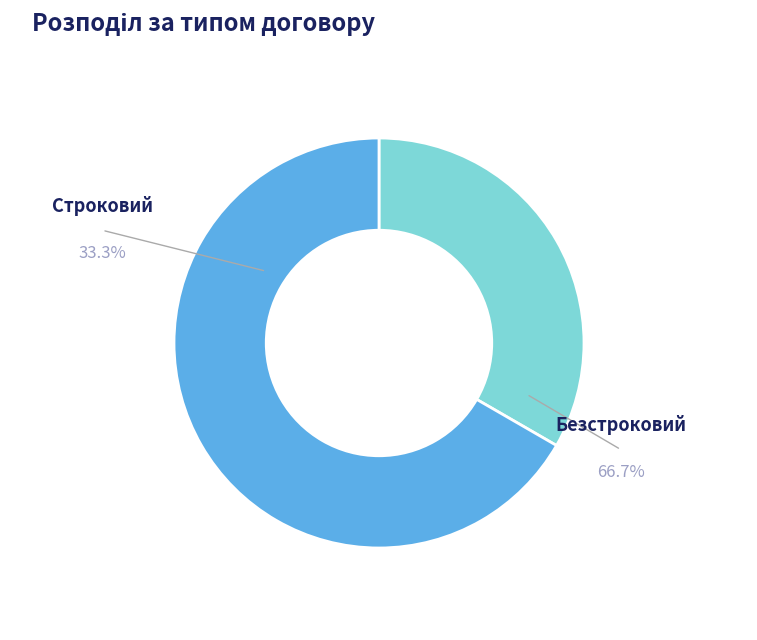

Which category accounts for the majority?

Безстроковий